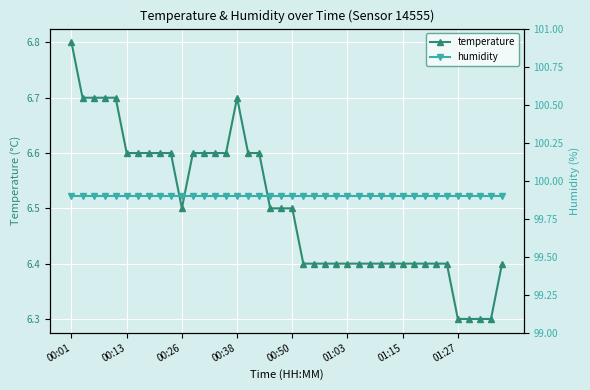

How many lines are shown in the chart?

2